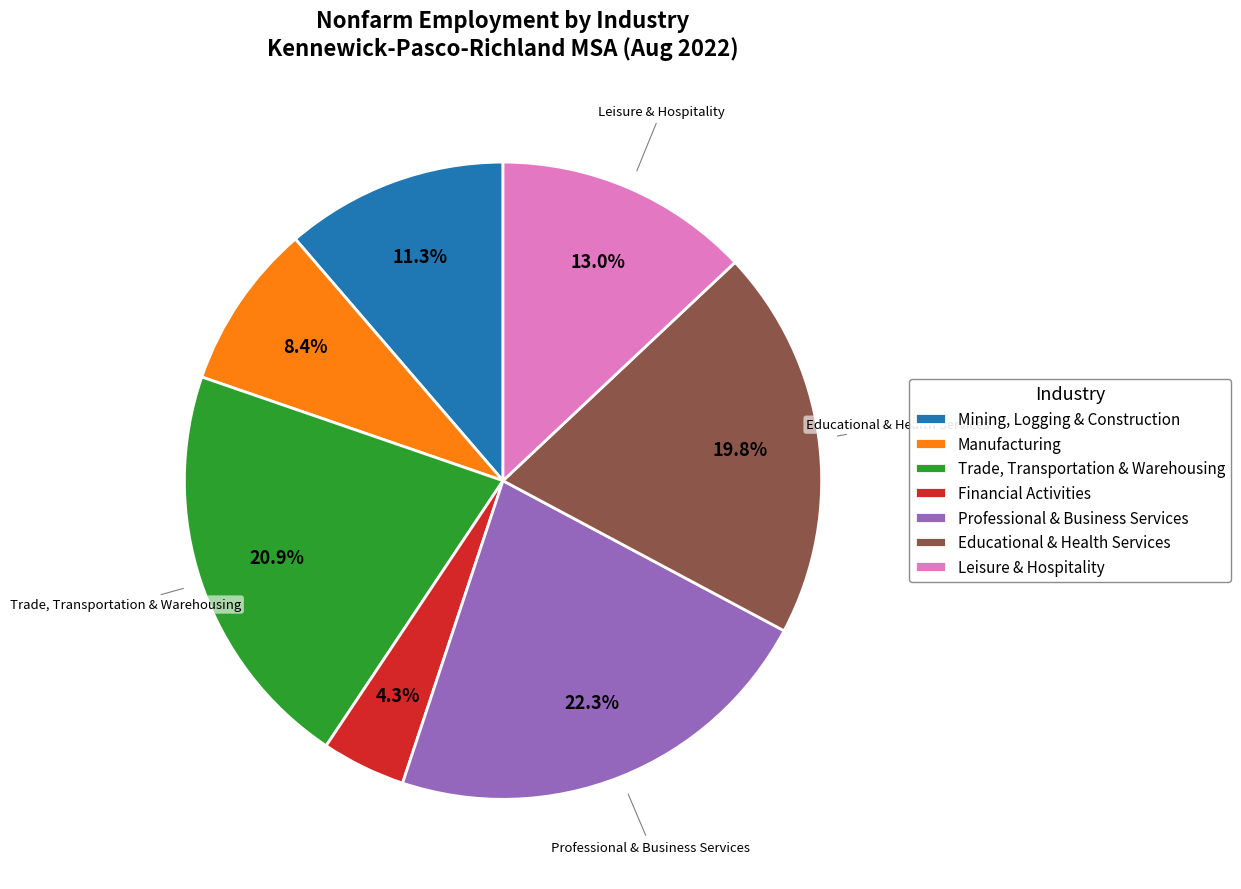

What percentage is the Trade, Transportation & Warehousing slice, to the nearest percent?

21%